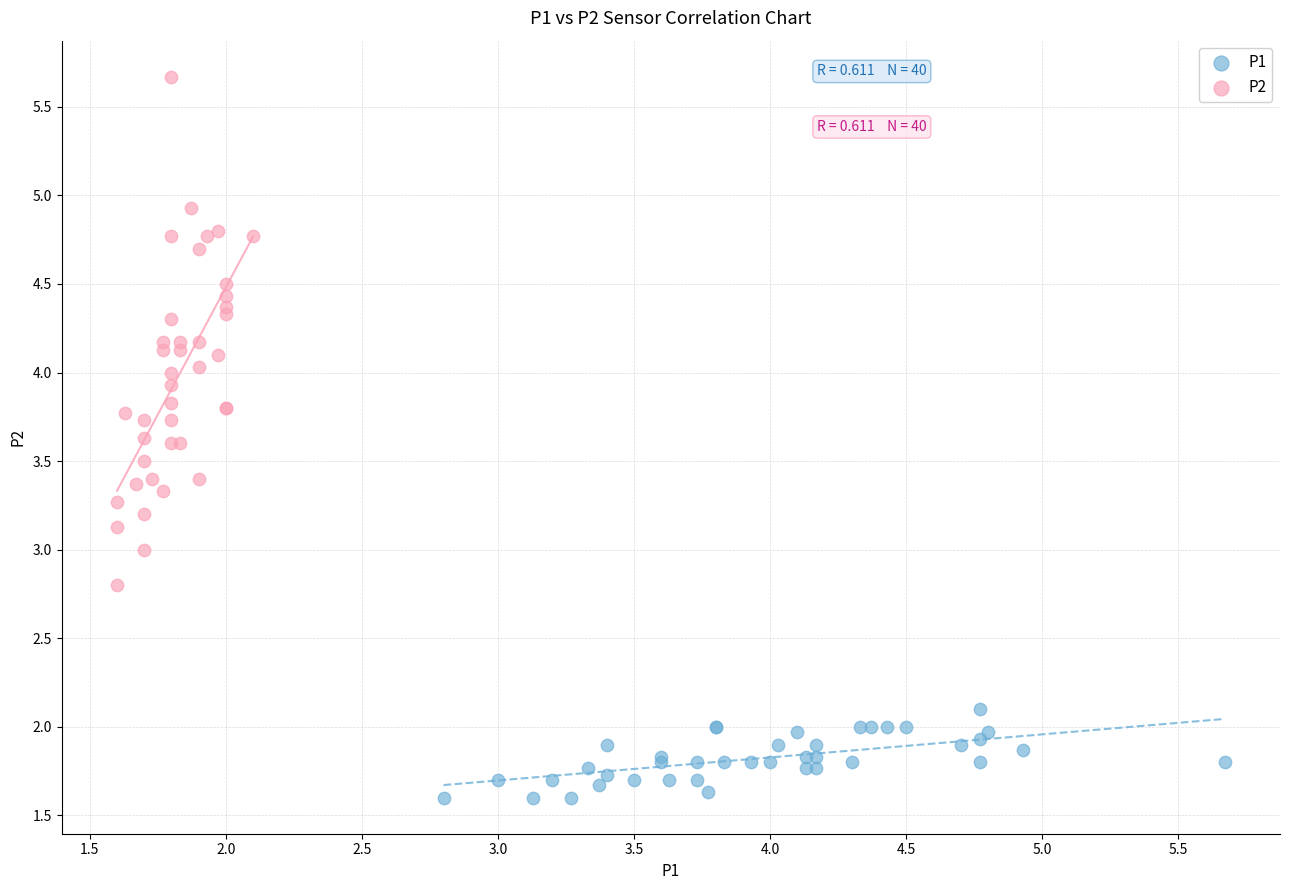

Which series has the largest Y range (max minus min)?

P2